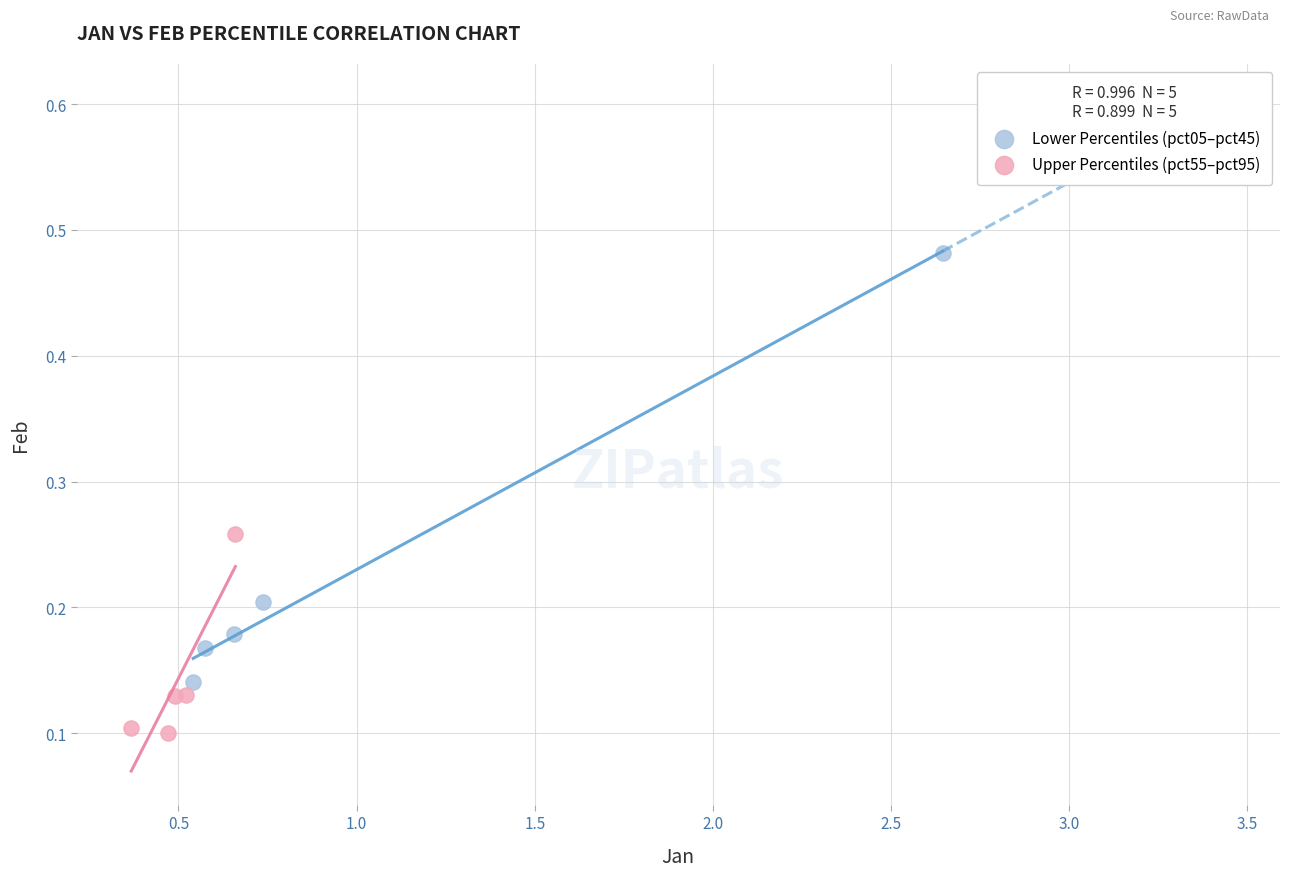

Which series reaches the maximum Y coordinate?

Lower Percentiles (pct05–pct45)